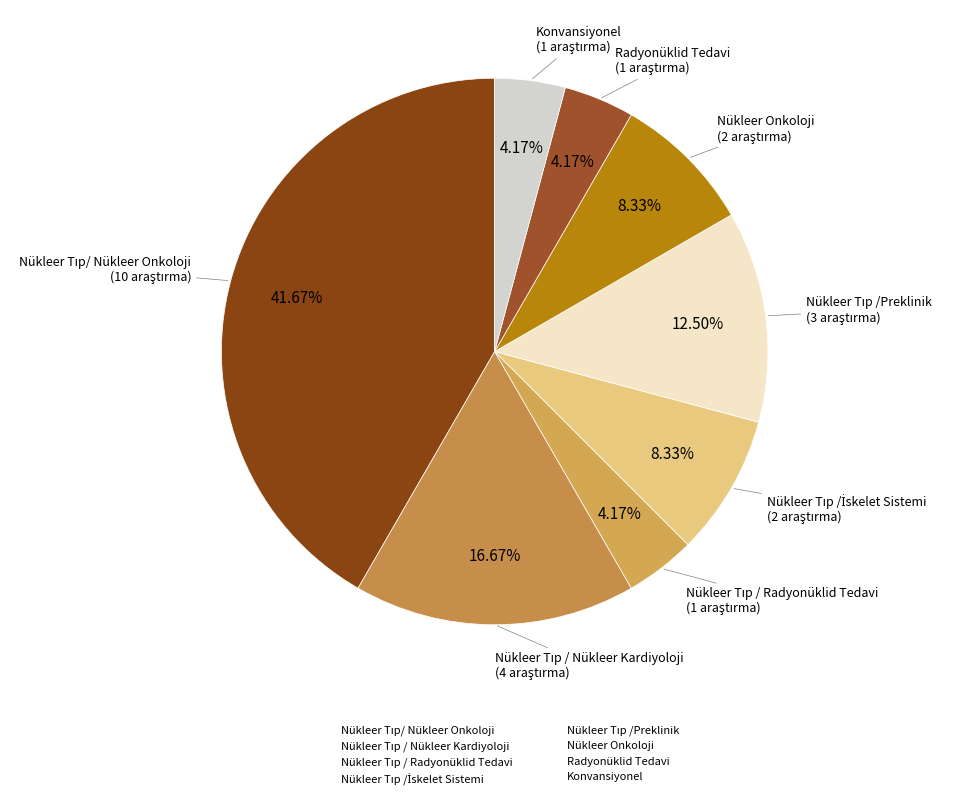

Combined, what portion of the pie is Nükleer Onkoloji and Radyonüklid Tedavi?

12.5%